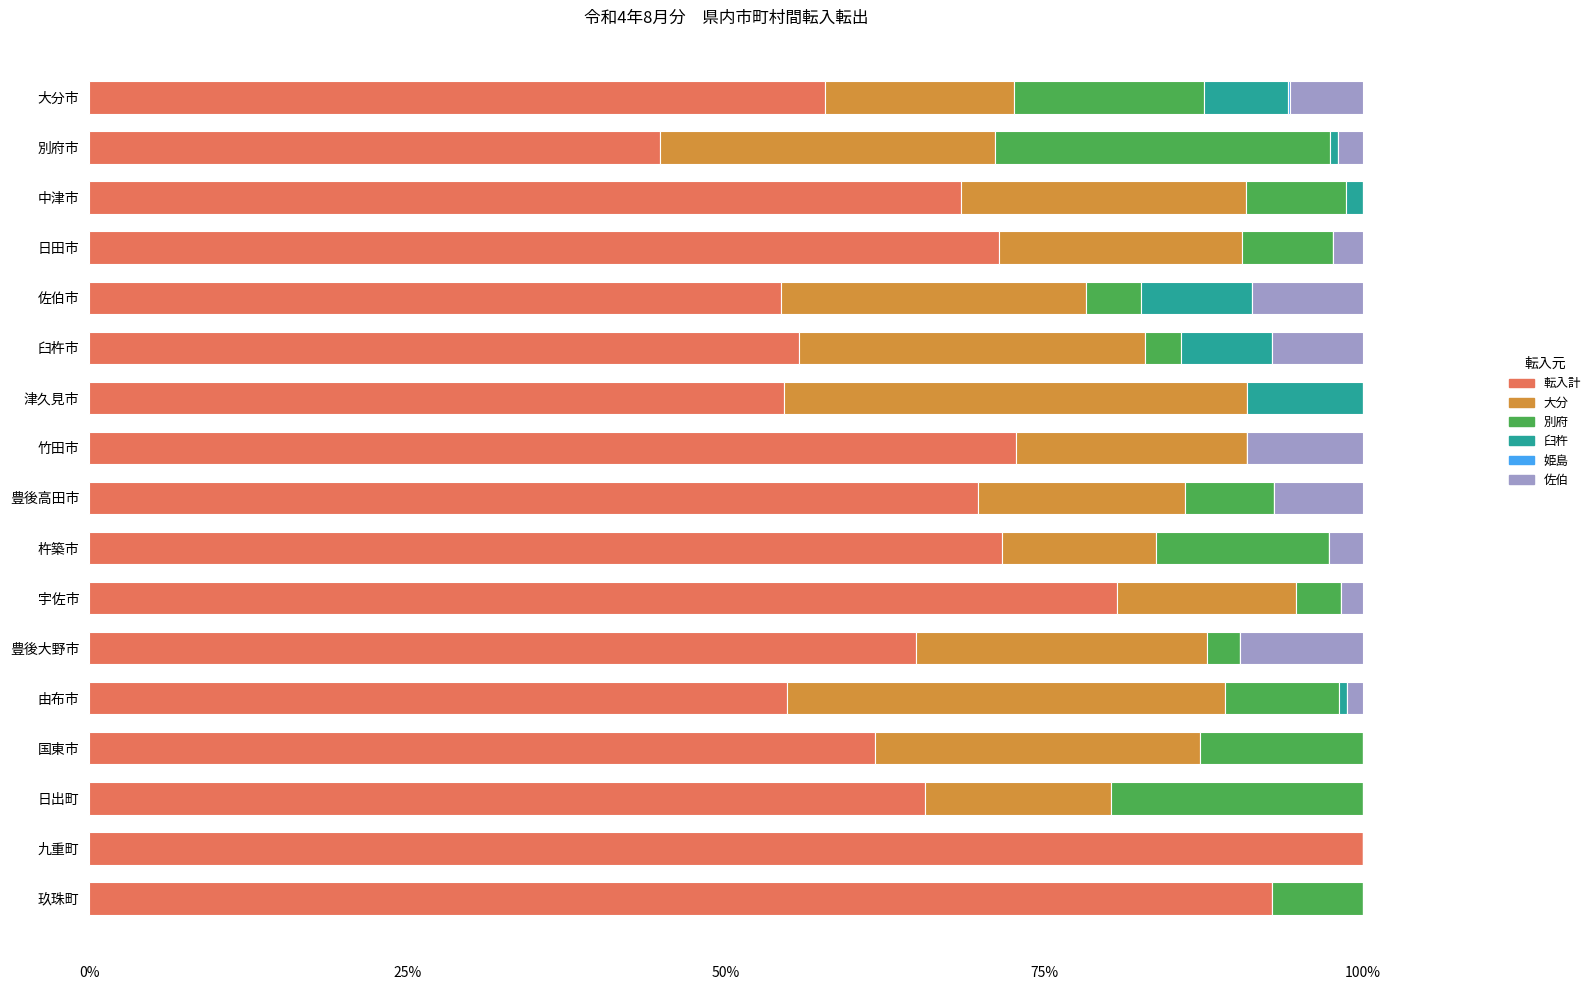

What is the highest value of the 転入計 series?

100.0